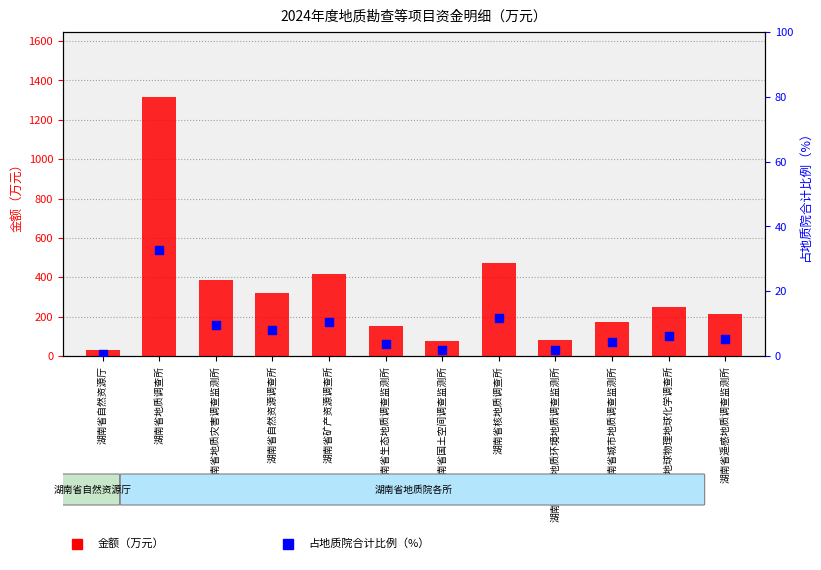

Which series reaches the minimum Y coordinate?

占比（%）